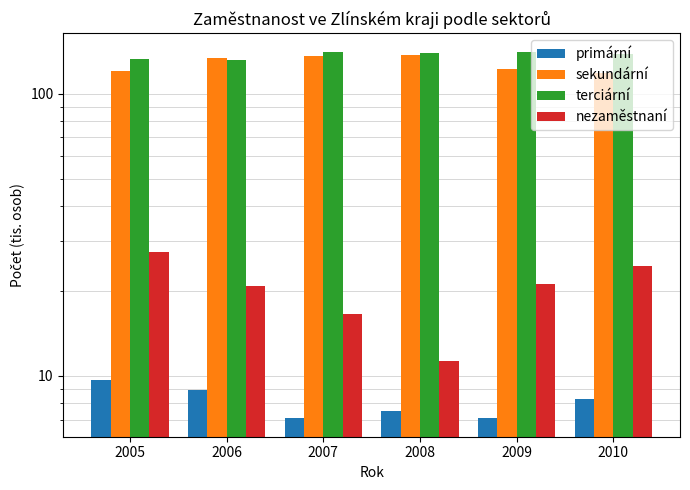

How many data points in primární are less than 8?

3